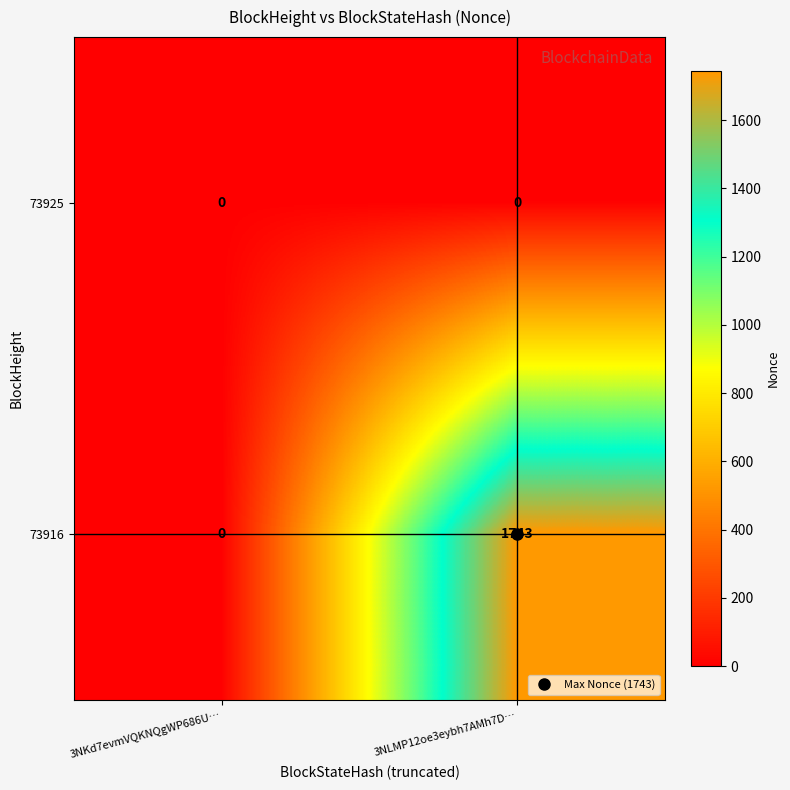

Rank the series by their maximum value, from highest to lowest.

73916, 73925